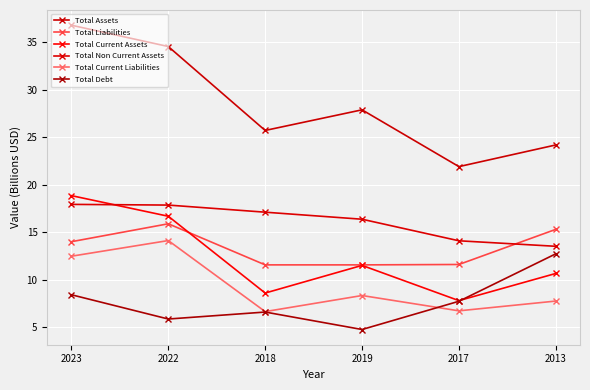

Rank the series by their maximum value, from highest to lowest.

Total Assets, Total Current Assets, Total Non Current Assets, Total Liabilities, Total Current Liabilities, Total Debt